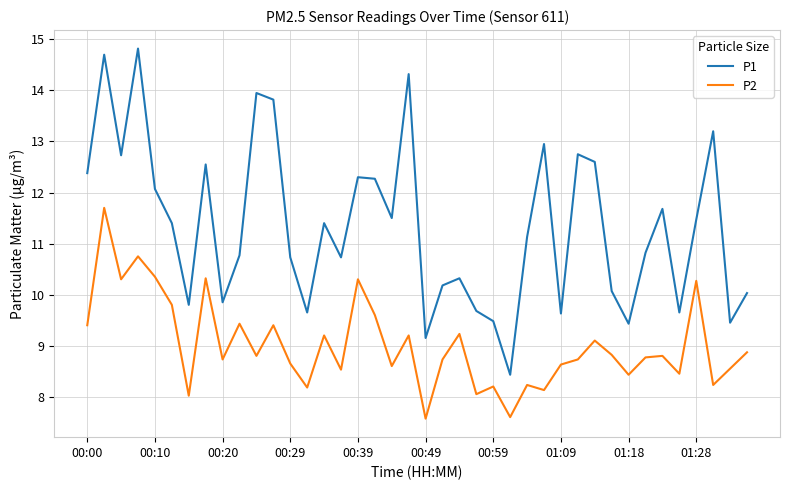

Which series has the largest total across all categories?

P1